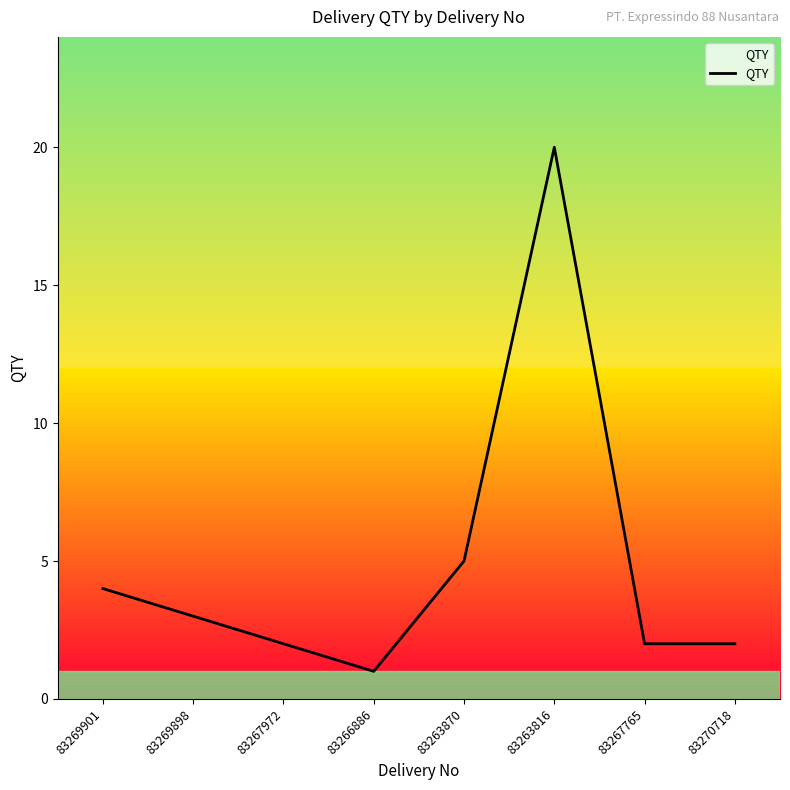

The value at 83267765 is 2. True or false?

True